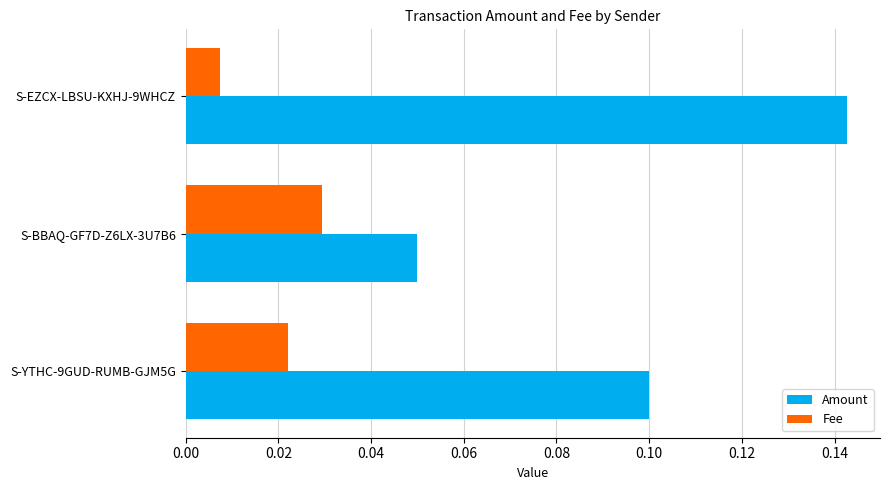

Which series has the largest range (max minus min)?

Amount